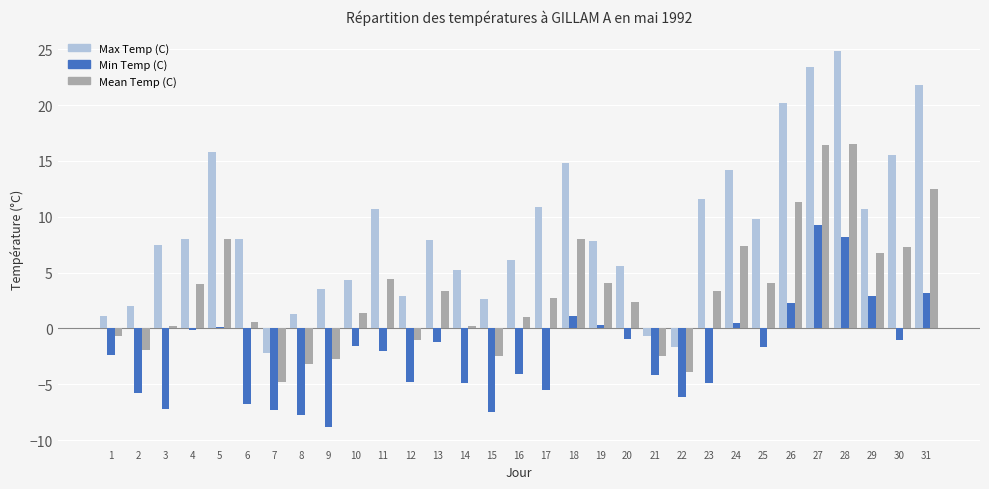

How many values in the Max Temp (C) series exceed 7?

18